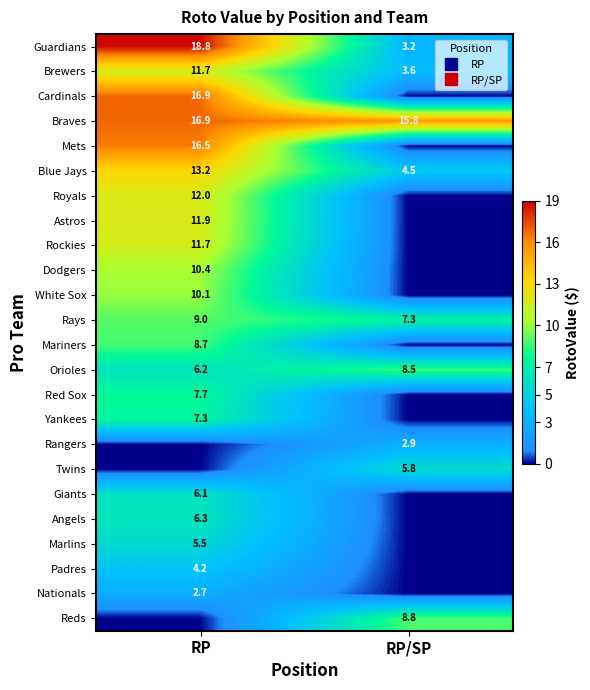

What is the spread (max minus min) of values at RP/SP?

15.8